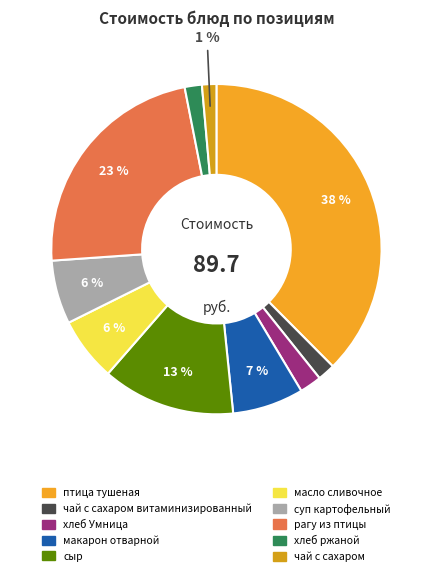

Which category has the smallest portion of the pie?

чай с сахаром